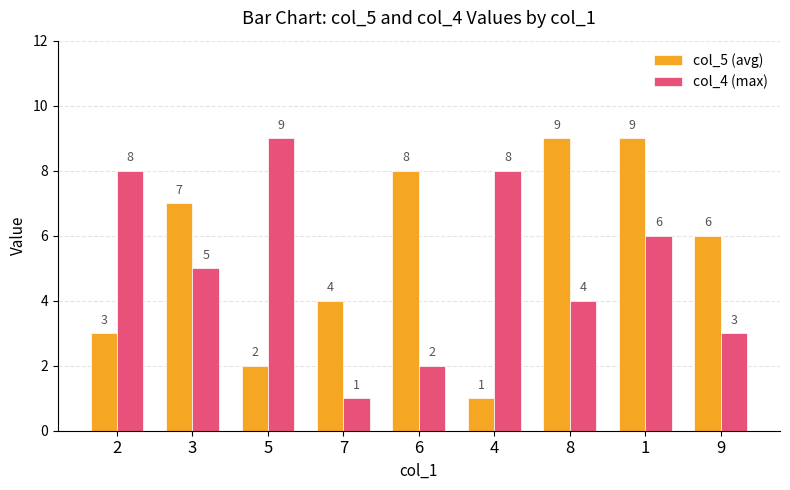

What is the highest value of the col_4 (max) series?

9